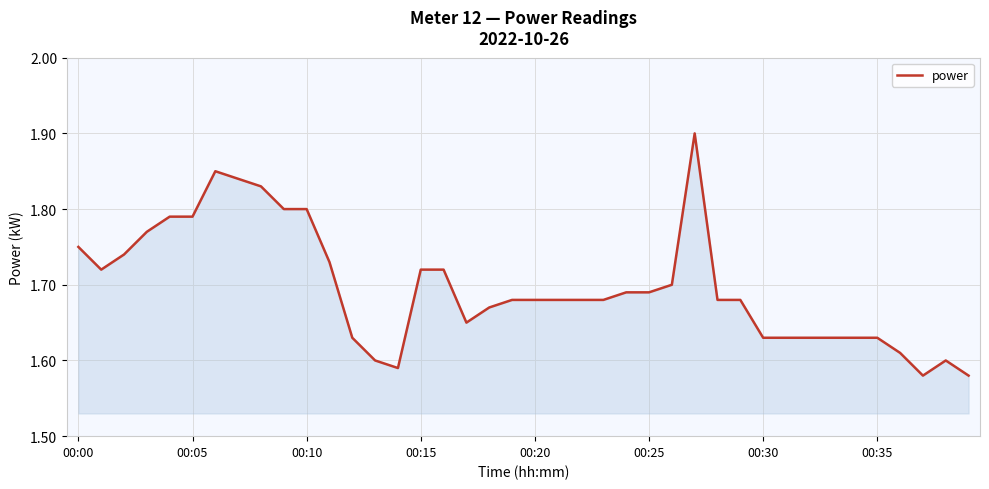

What is the difference between the maximum and minimum values?

0.3